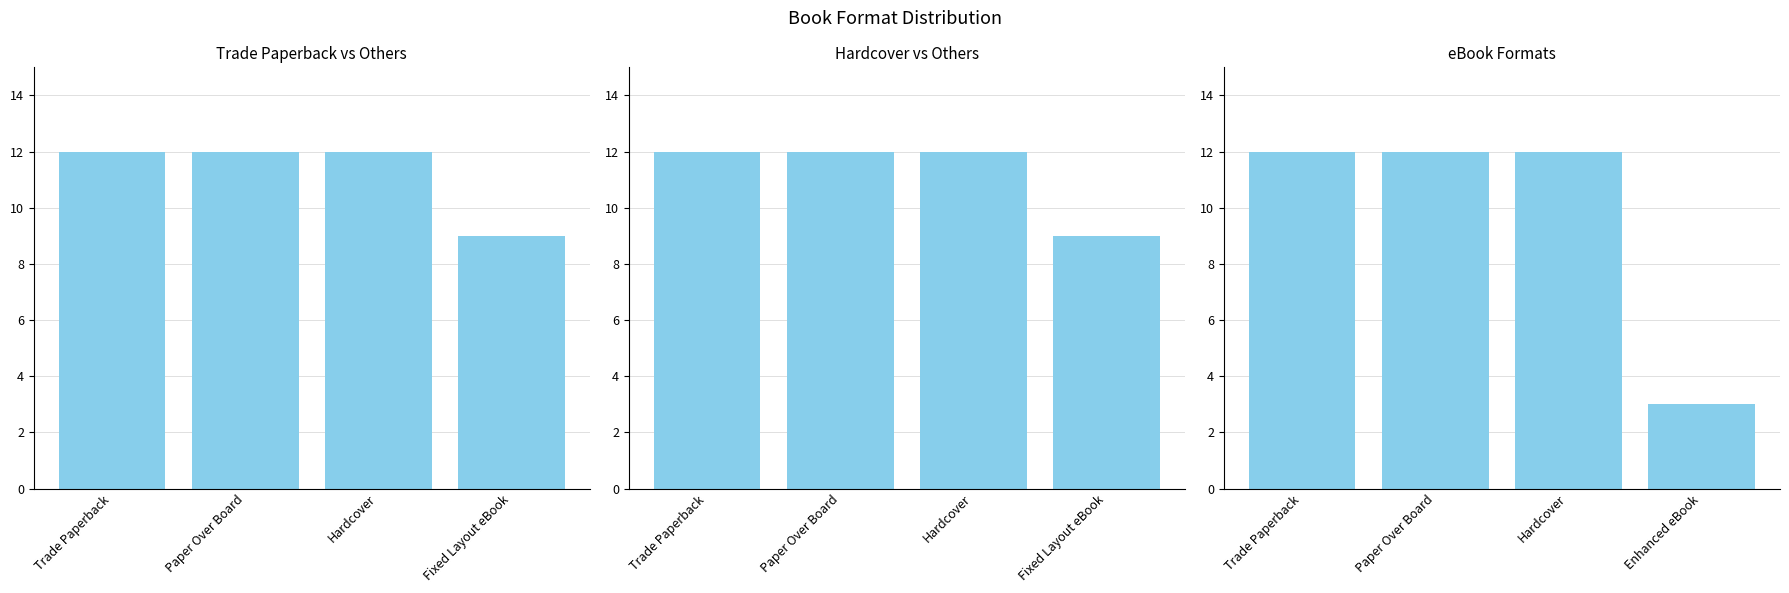

What is the average value?

10